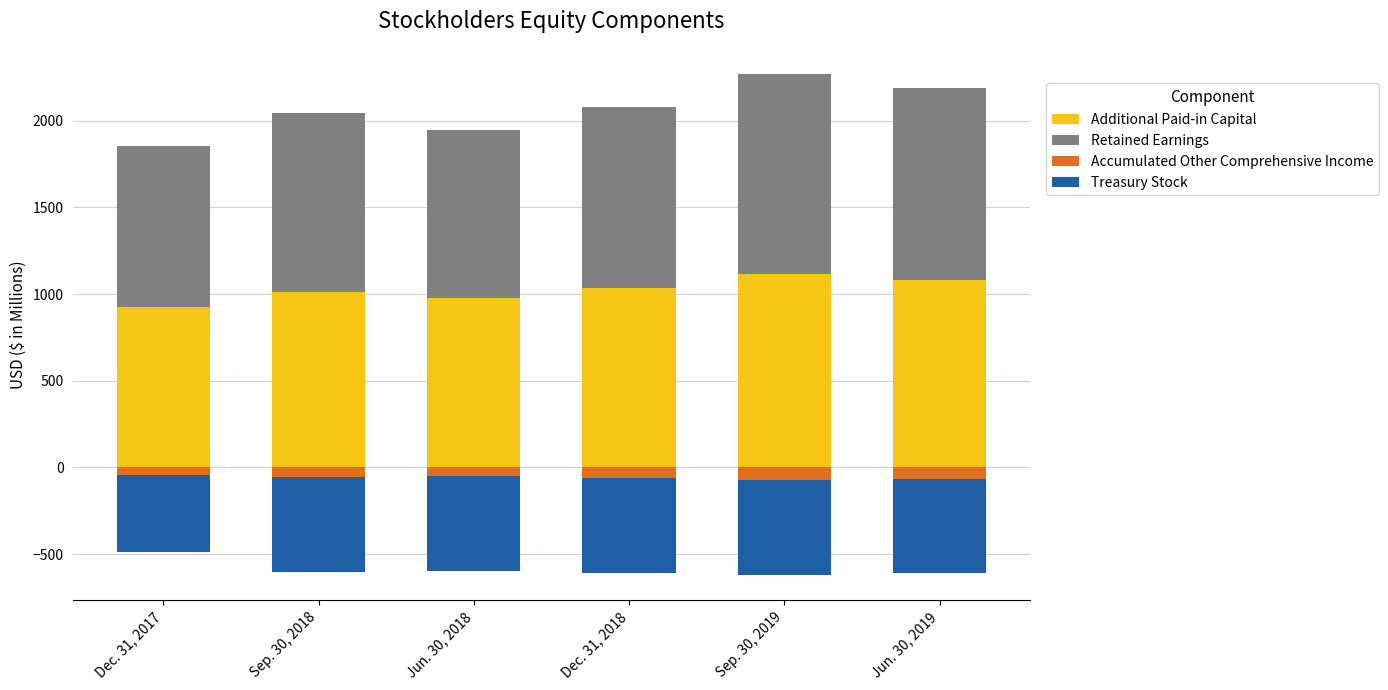

What is the difference between the highest and lowest values at Jun. 30, 2018?

1526